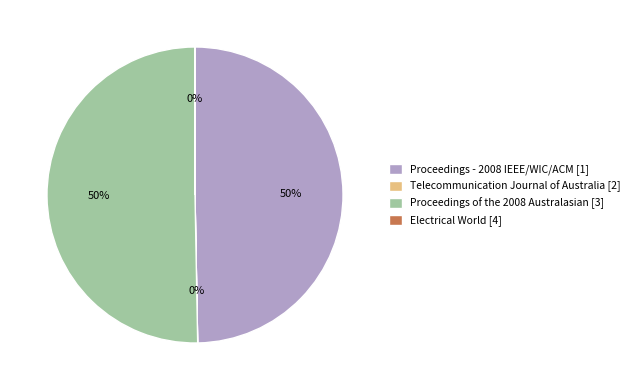

Which category accounts for the majority?

Proceedings of the 2008 Australasian [3]